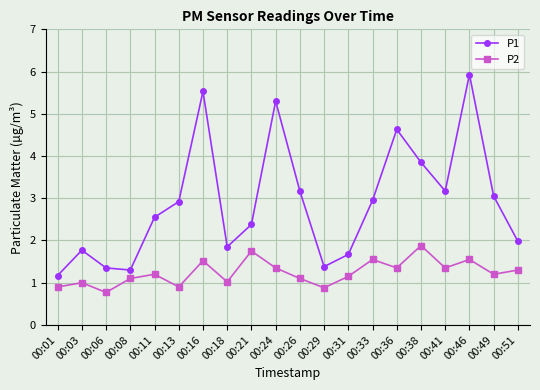

What is the maximum value shown in the chart?

5.9